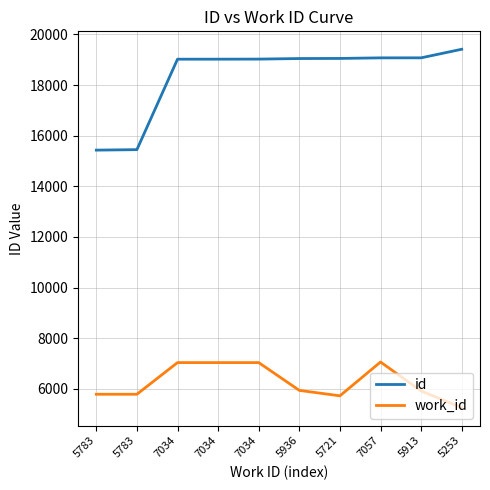

At which label does id first exceed 19049?

5721